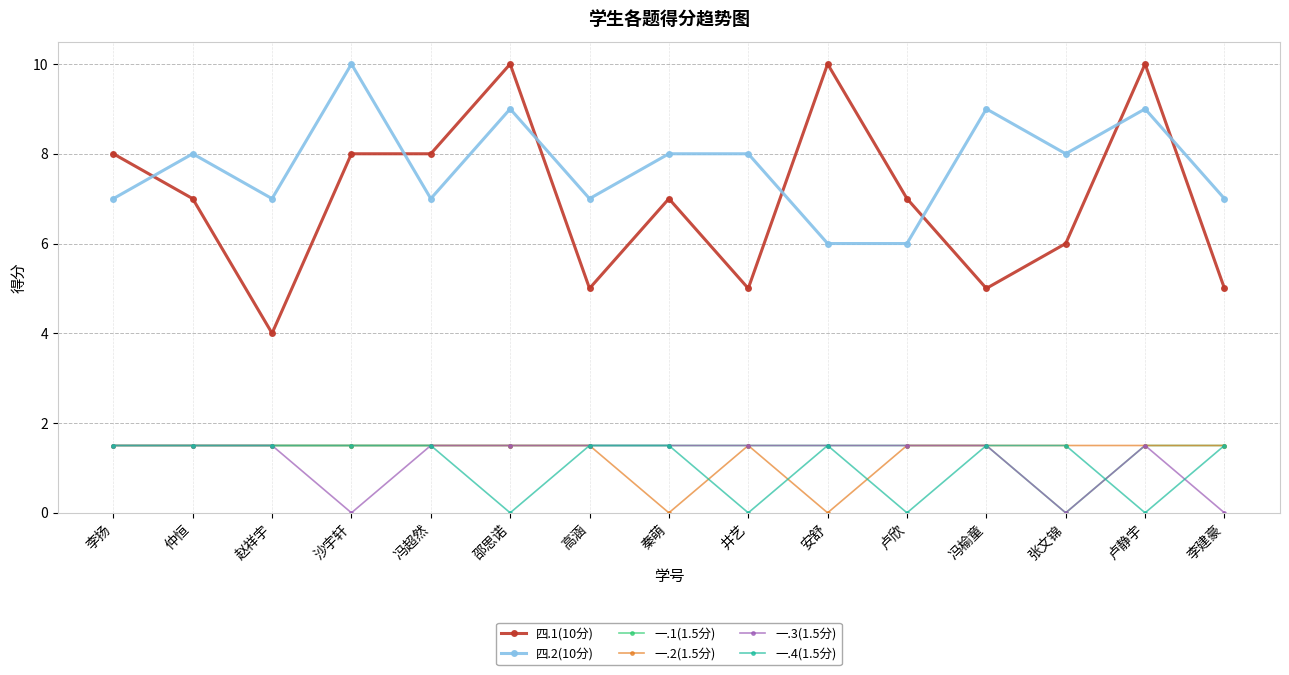

What is the maximum value for 四.2(10分)?

10.0